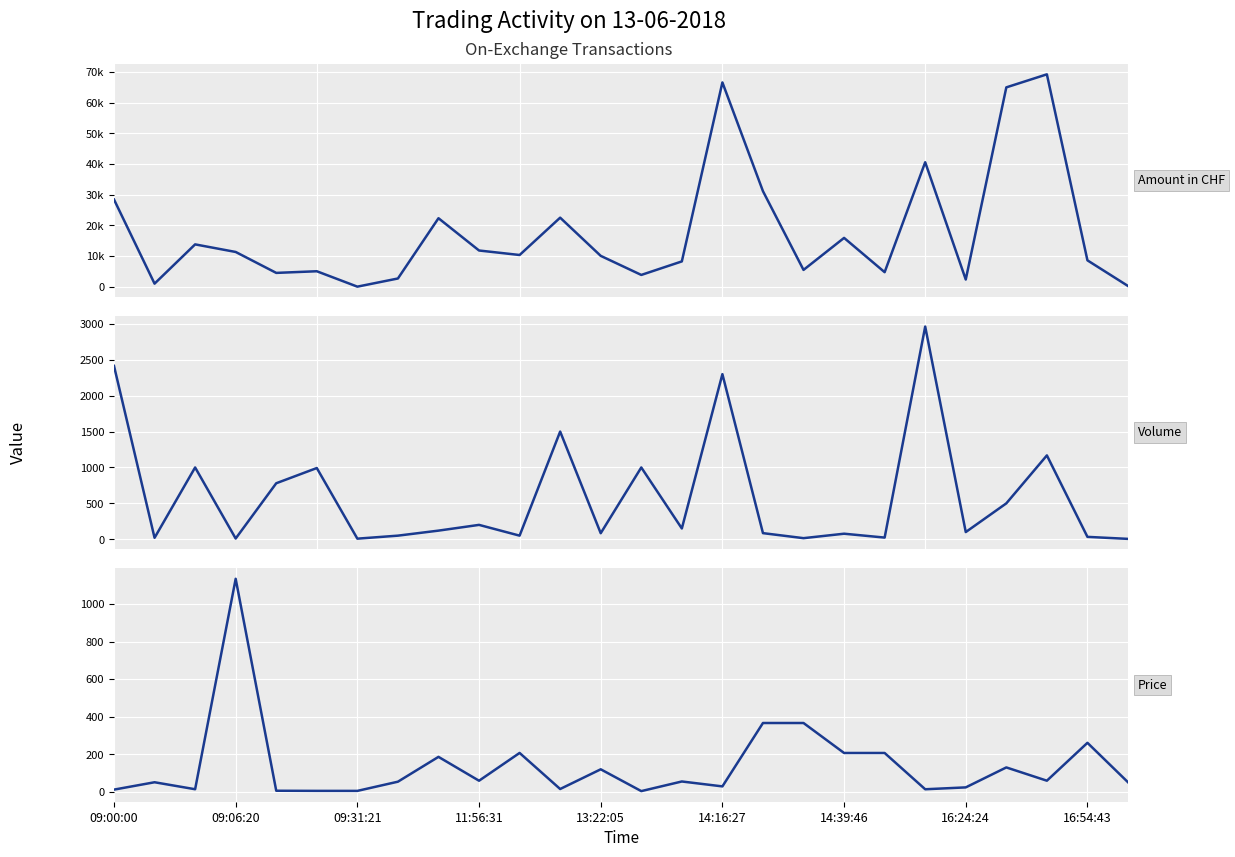

Reading left to right, extract all data points from this chart.

Amount in CHF: 28446.3	1020.0	13819.0	11346.4	4524.0	5059.2	40.2	2700.0	22347.2	11823.2	10357.4	22528.5	10078.0	3860.0	8268.0	66614.9	31159.0	5498.2	15933.6	4758.6	40593.1	2366.3	65000.0	69248.4	8614.2	255.0
Volume: 2415.0	20.0	1000.0	10.0	780.0	992.0	8.0	50.0	120.0	200.0	50.0	1500.0	84.0	1000.0	150.0	2300.0	85.0	15.0	77.0	23.0	2963.0	100.0	500.0	1168.0	33.0	5.0
Price: 11.8	51.0	13.8	1134.6	5.8	5.1	5.0	54.0	186.2	59.1	207.1	15.0	120.0	3.9	55.1	29.0	366.6	366.6	206.9	206.9	13.7	23.7	130.0	59.3	261.0	51.0